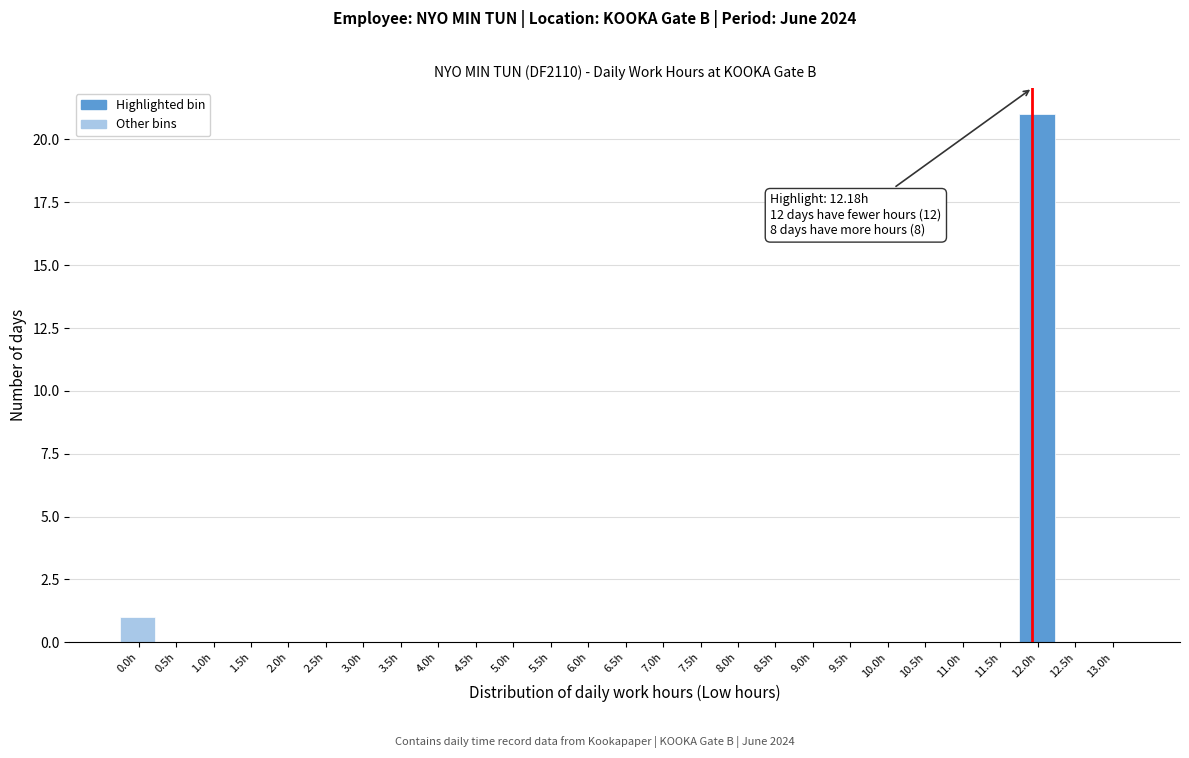

Reading right to left, extract all data points from this chart.

13.0h=0	12.5h=0	12.0h=21	11.5h=0	11.0h=0	10.5h=0	10.0h=0	9.5h=0	9.0h=0	8.5h=0	8.0h=0	7.5h=0	7.0h=0	6.5h=0	6.0h=0	5.5h=0	5.0h=0	4.5h=0	4.0h=0	3.5h=0	3.0h=0	2.5h=0	2.0h=0	1.5h=0	1.0h=0	0.5h=0	0.0h=1